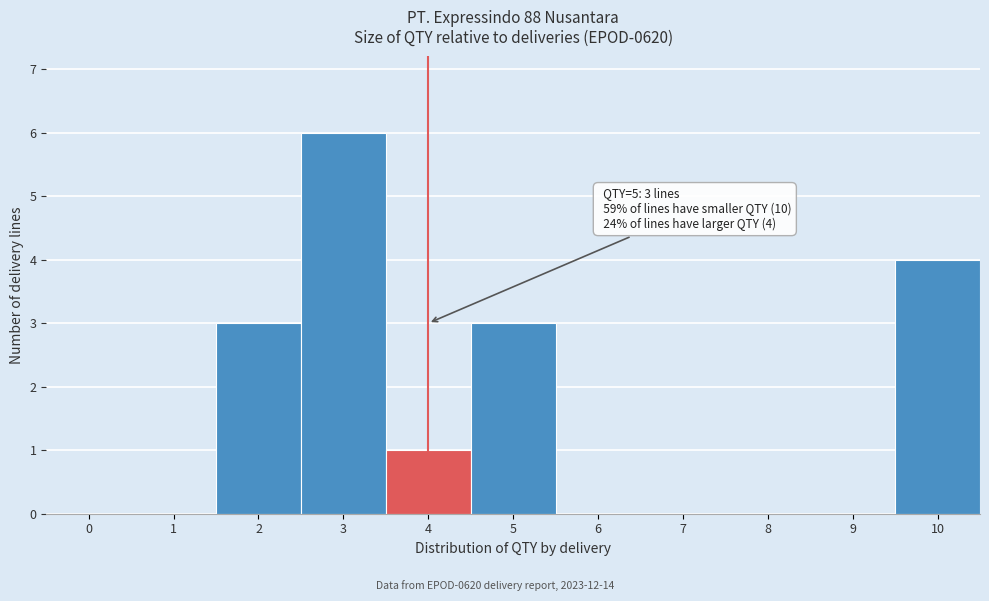

Reading right to left, extract all data points from this chart.

10=4	9=0	8=0	7=0	6=0	5=3	4=1	3=6	2=3	1=0	0=0